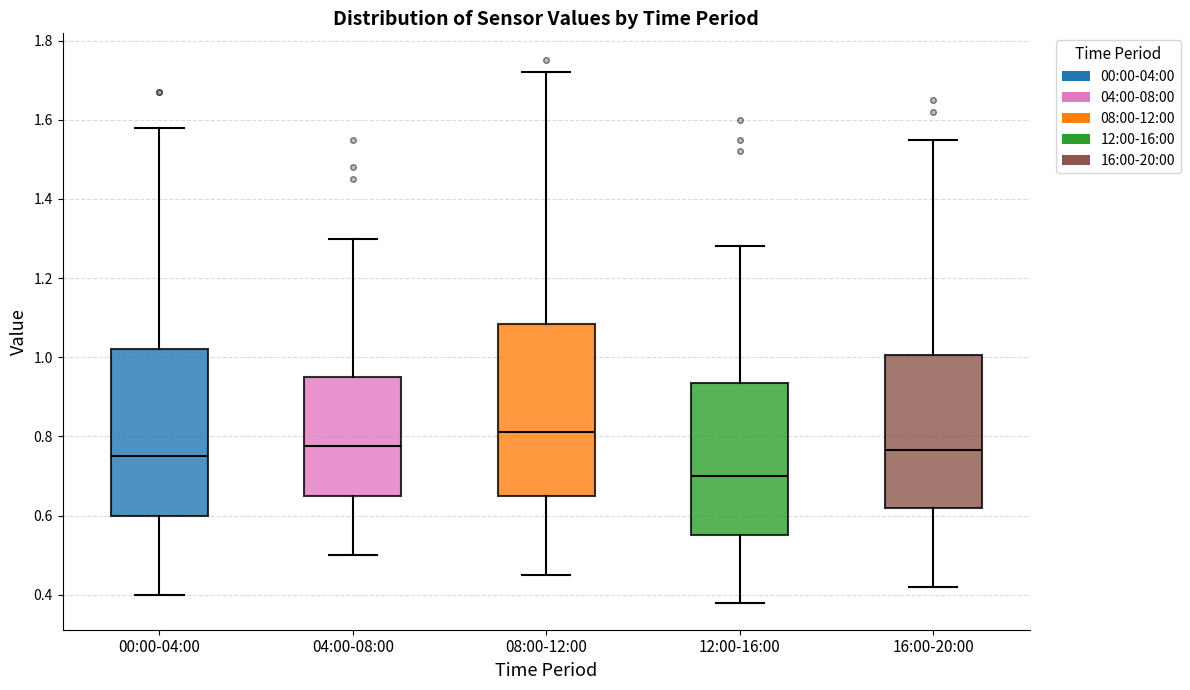

Which box has the highest median line?

08:00-12:00